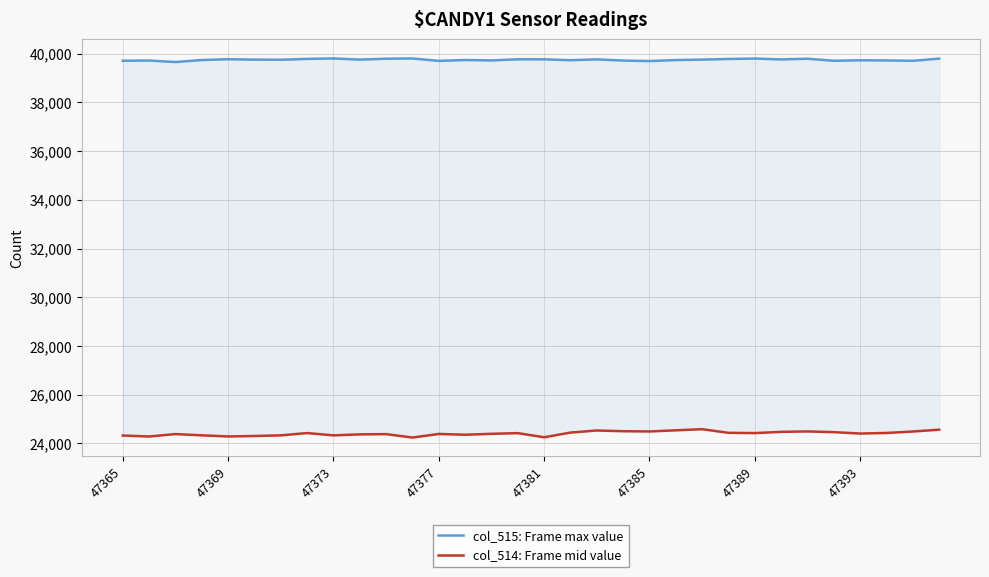

What position from the left is 47385?

21